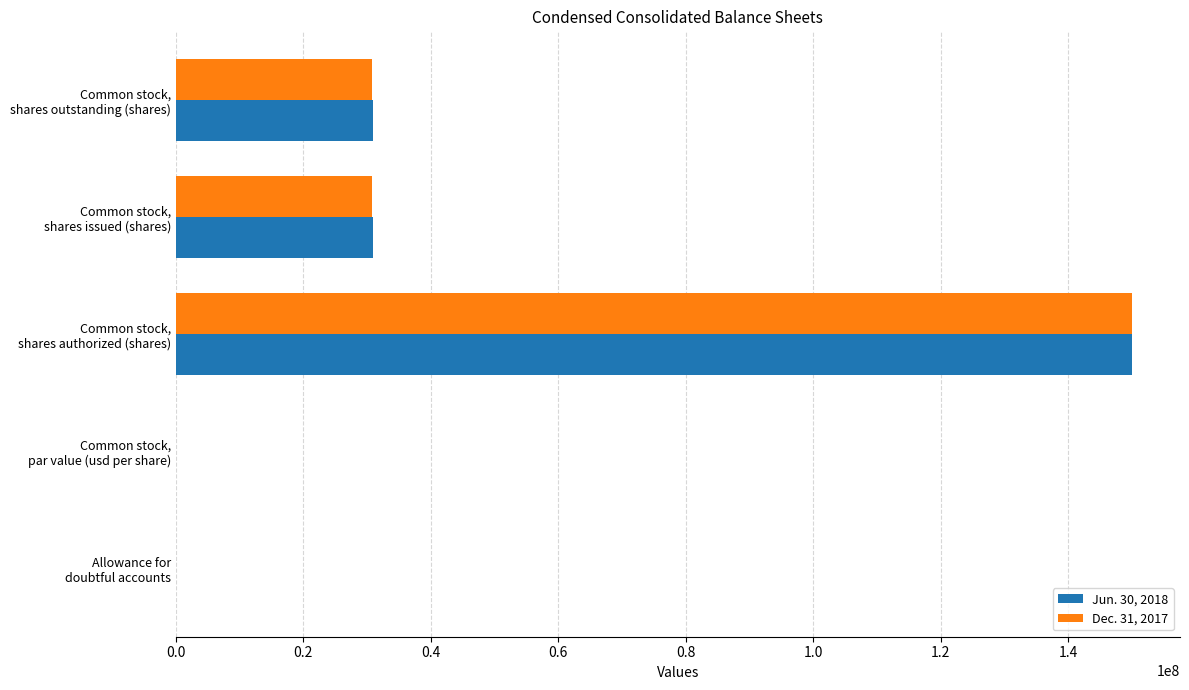

What is the greatest value displayed?

150000000.0